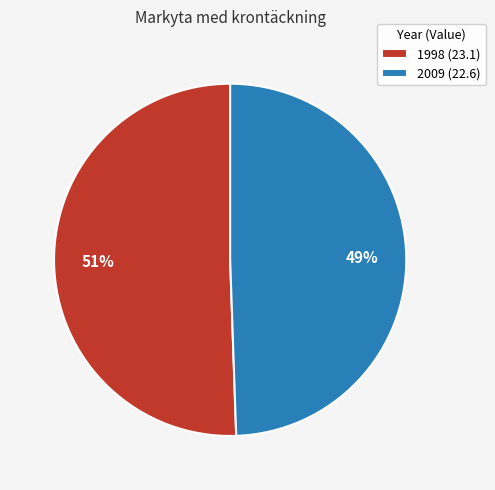

Does any single category account for the majority?

Yes